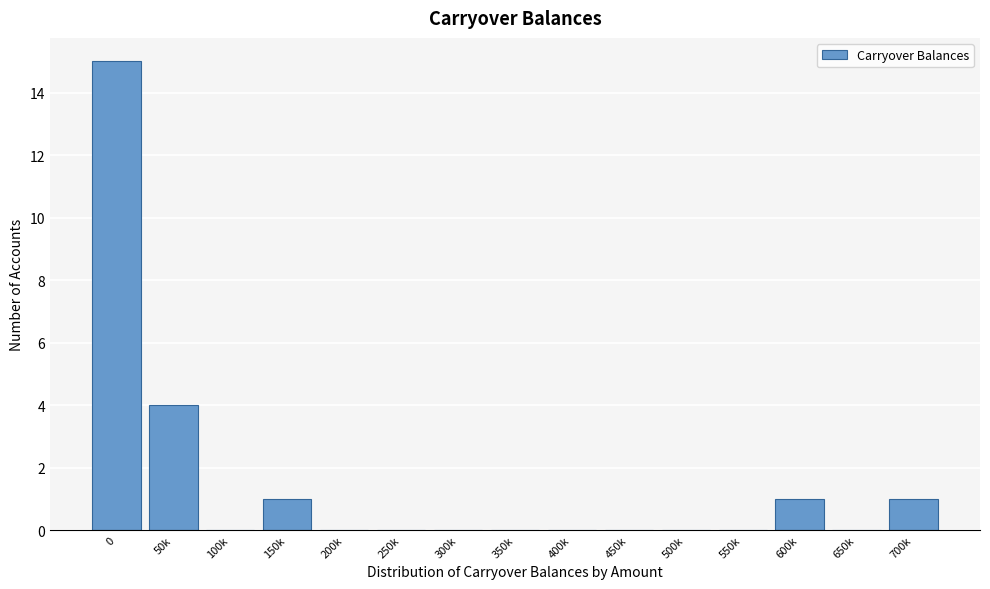

Reading right to left, transcribe all the data shown in this chart.

700k=1	650k=0	600k=1	550k=0	500k=0	450k=0	400k=0	350k=0	300k=0	250k=0	200k=0	150k=1	100k=0	50k=4	0=15